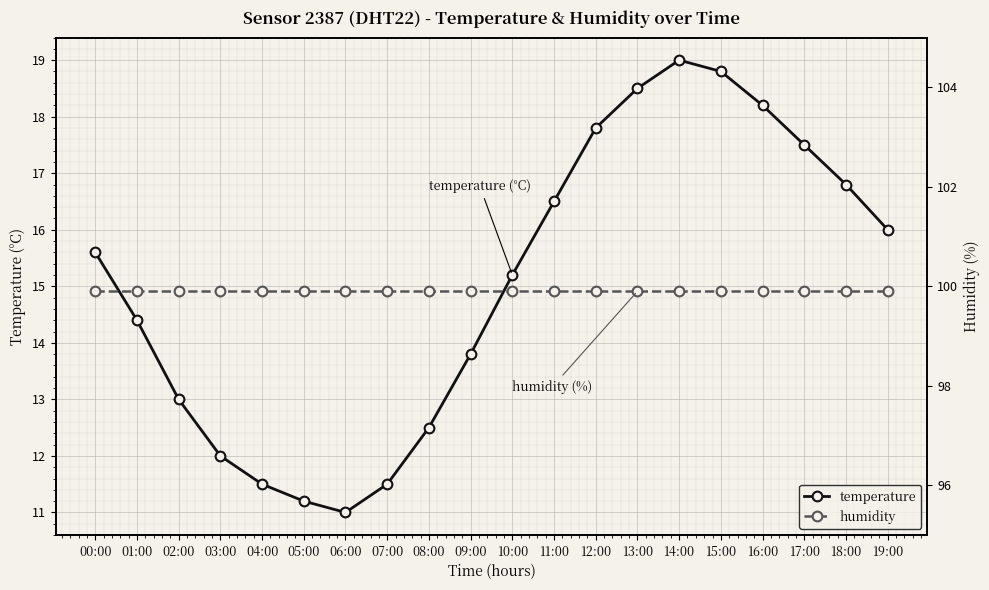

The value of humidity at 01:00 is 99.9. True or false?

True